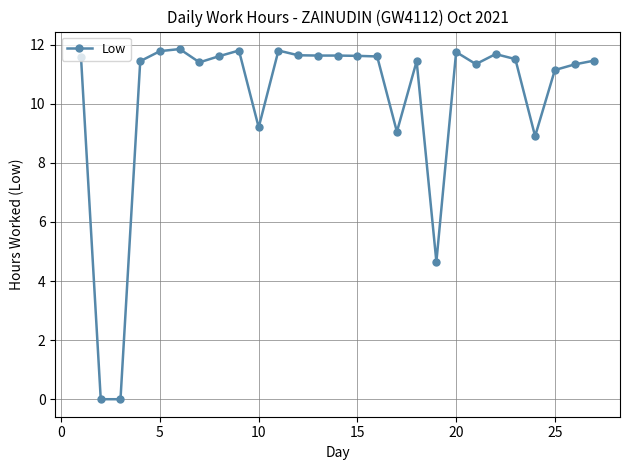

What is the difference between the second highest and second lowest values?

11.8